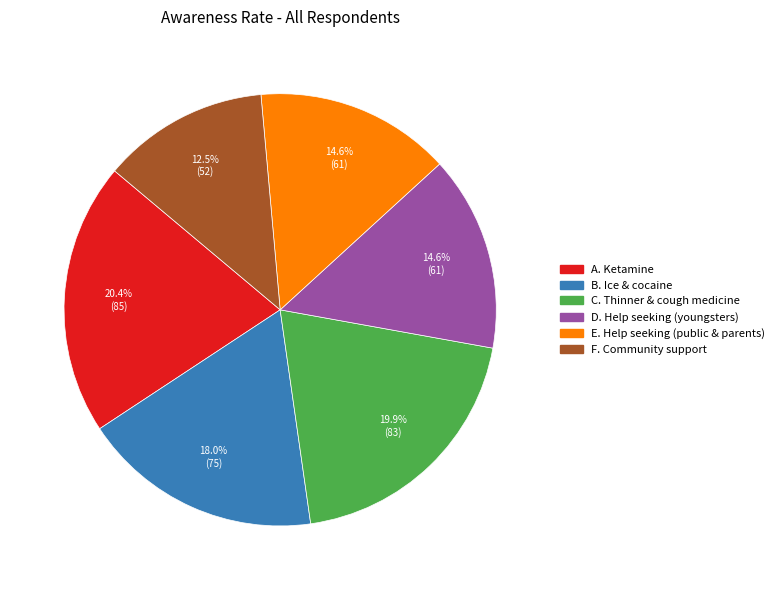

Is there any slice that represents more than half of the pie?

No